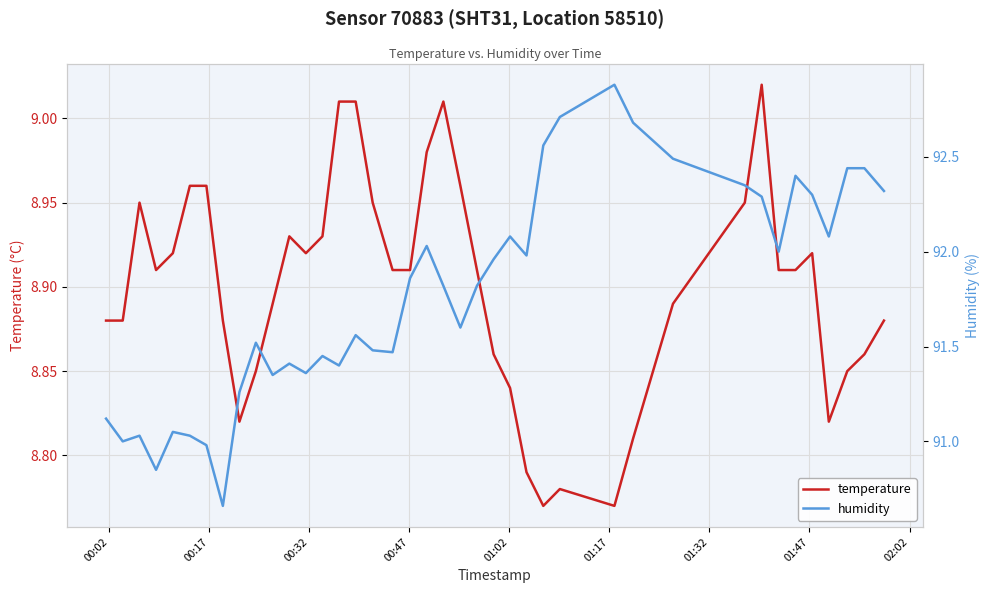

What is the lowest value of the humidity series?

90.7